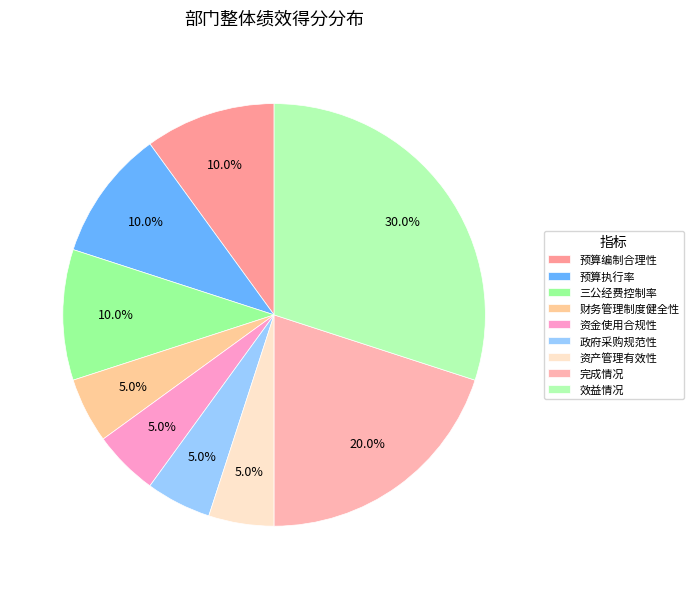

Which has a higher value, 预算执行率 or 效益情况?

效益情况